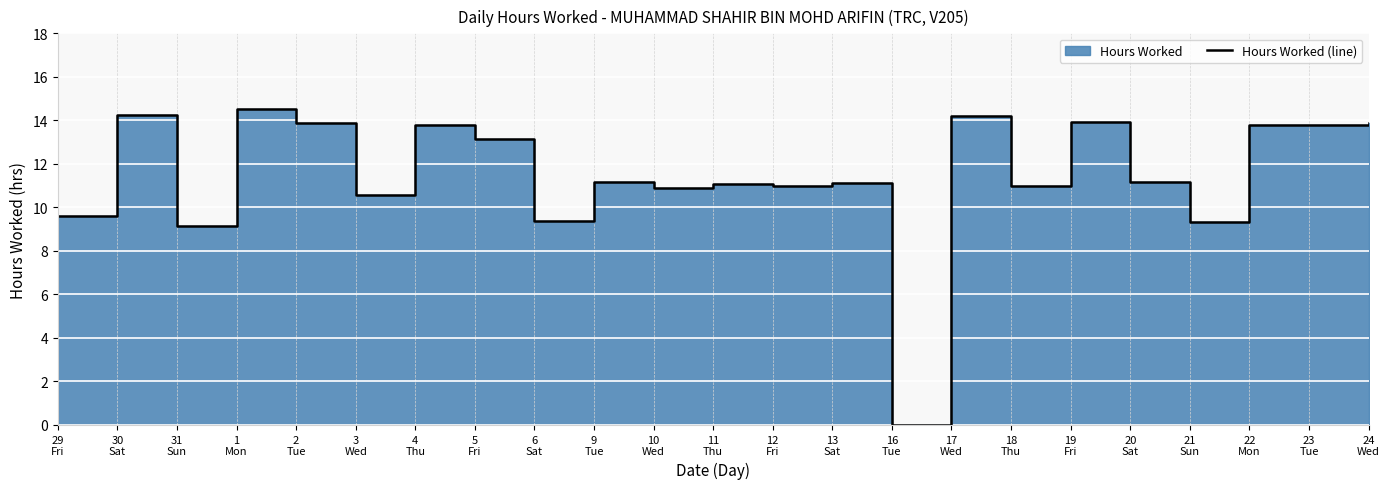

What is the sum of all values?

264.5